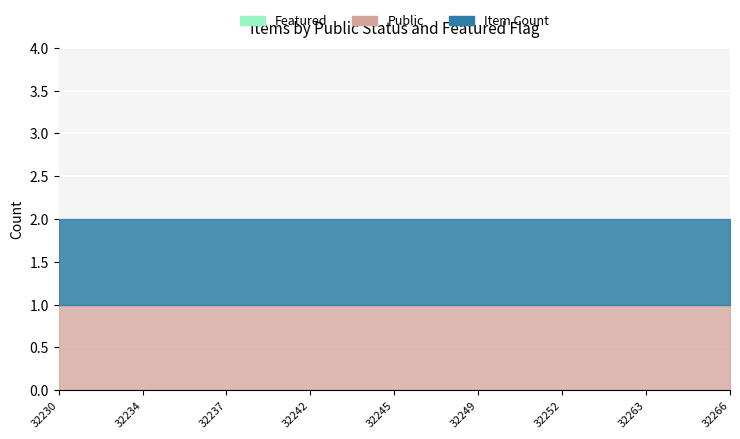

At how many categories does at least one series exceed 0?

25